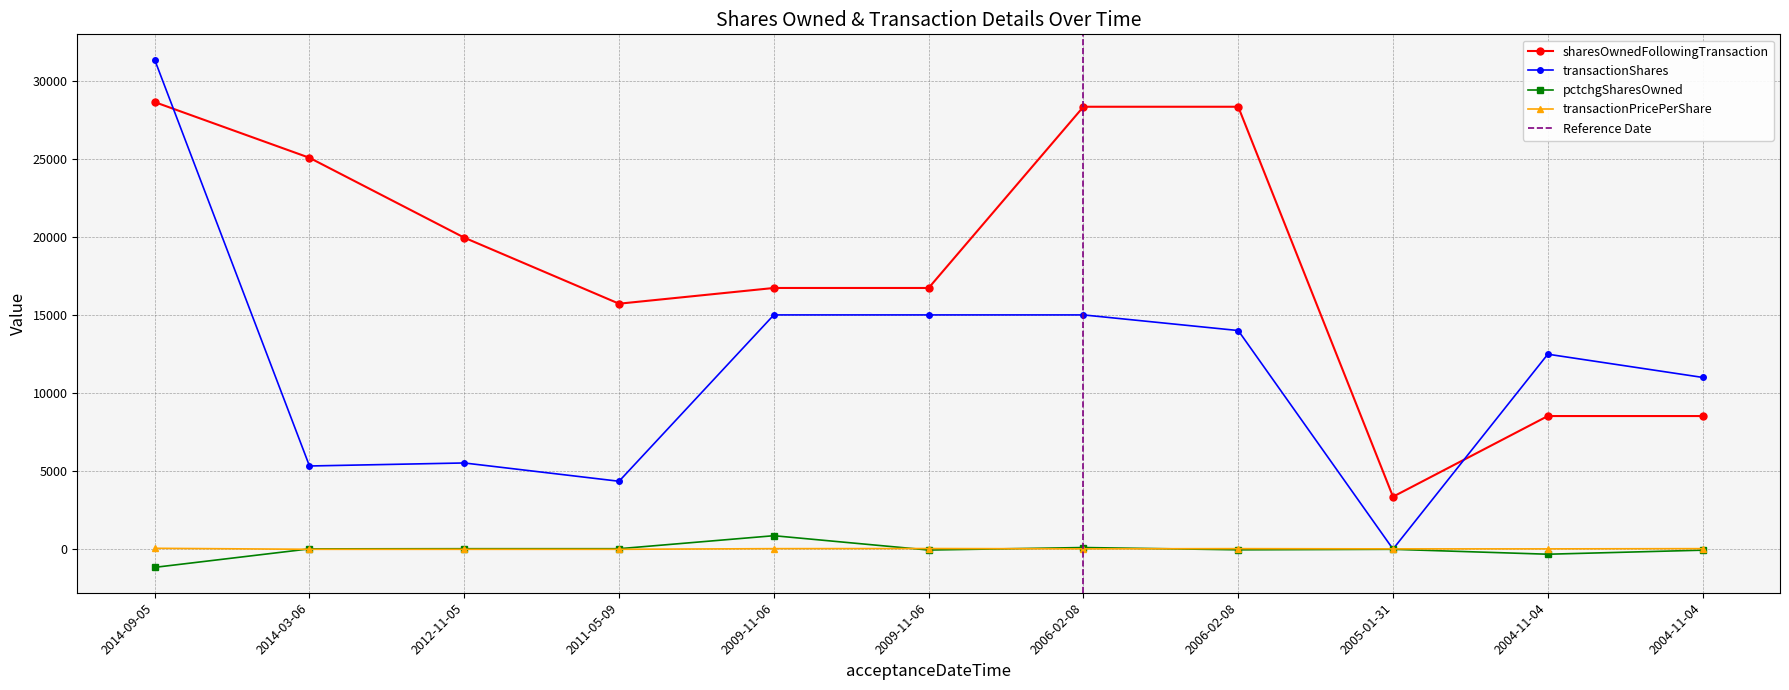

Which category has the lowest value in the transactionShares series?

2005-01-31